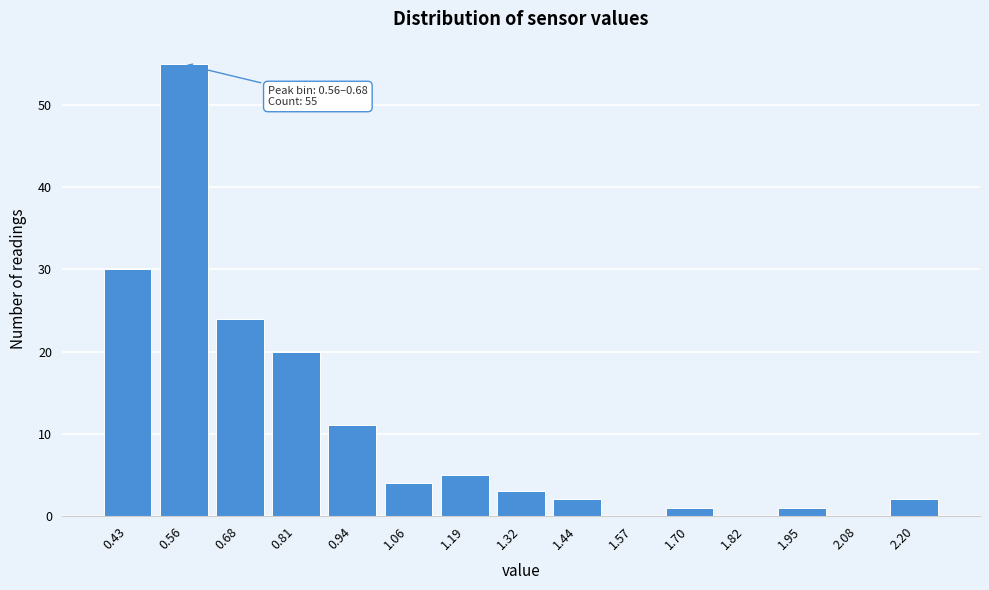

Reading left to right, transcribe all the data shown in this chart.

0.43=30	0.56=55	0.68=24	0.81=20	0.94=11	1.06=4	1.19=5	1.32=3	1.44=2	1.57=0	1.70=1	1.82=0	1.95=1	2.08=0	2.20=2